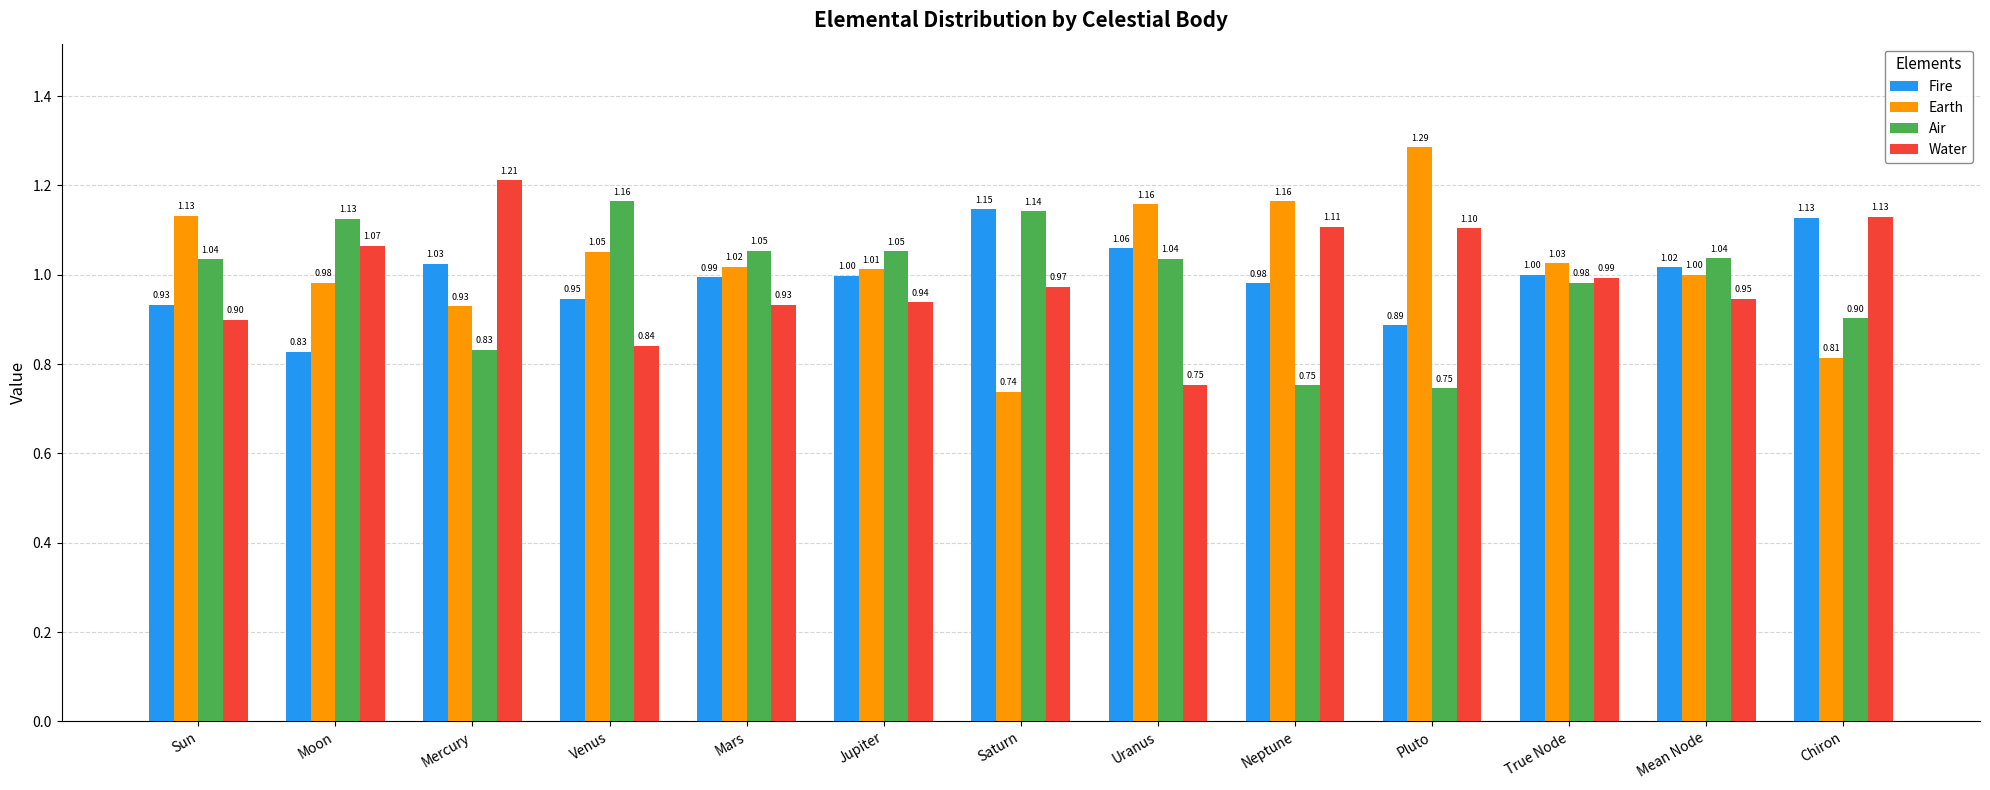

What is the difference between the highest and lowest values at Venus?

0.3